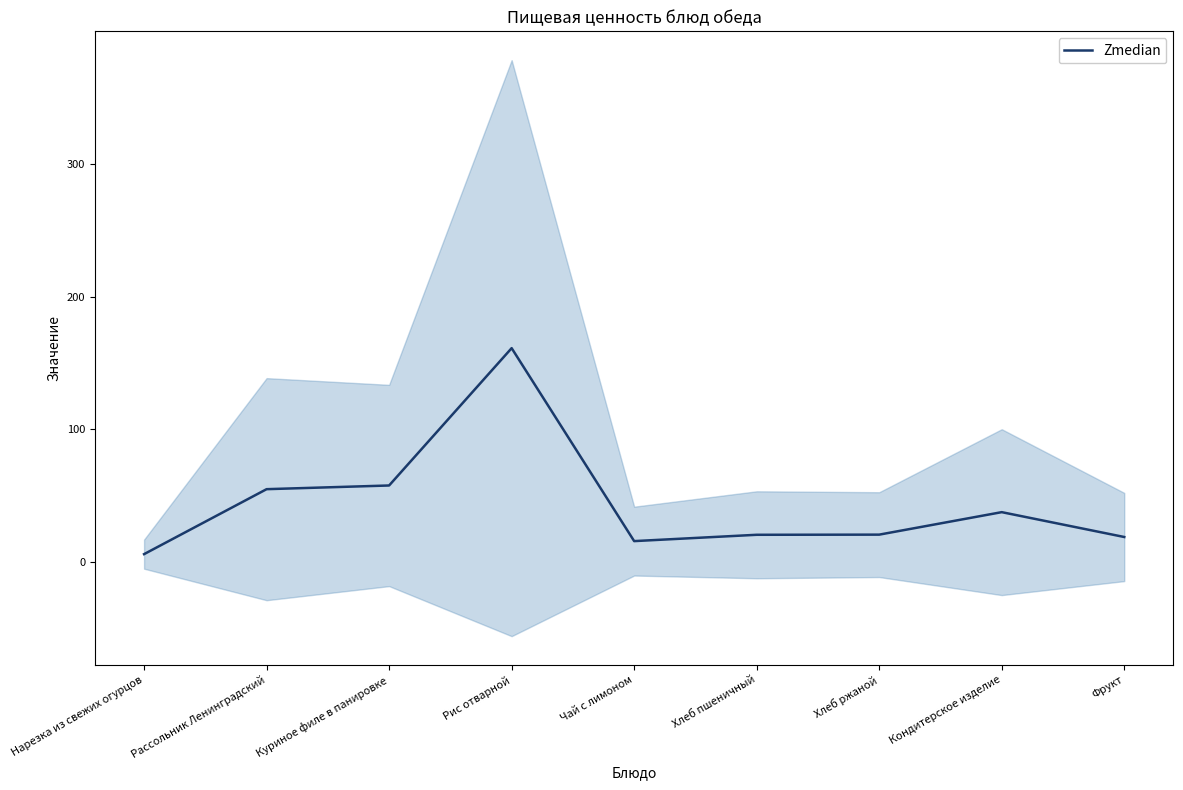

What is the value of the 8th point from the left?

37.5